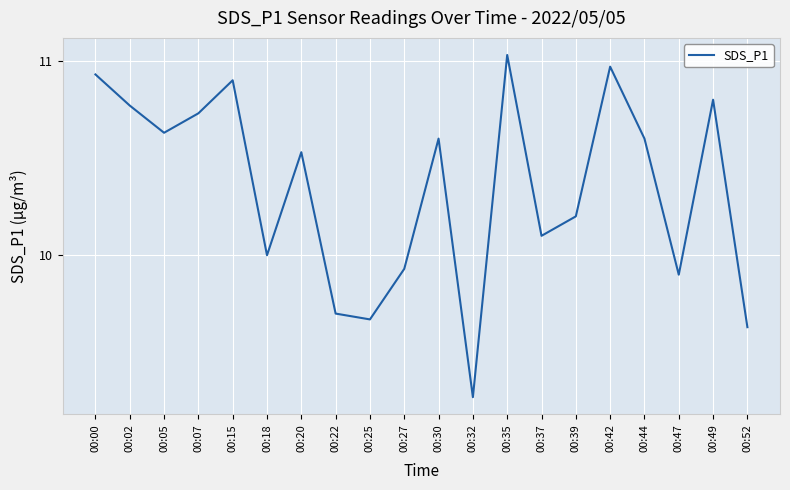

The chart shows a value of 14.2 at 00:02. True or false?

False